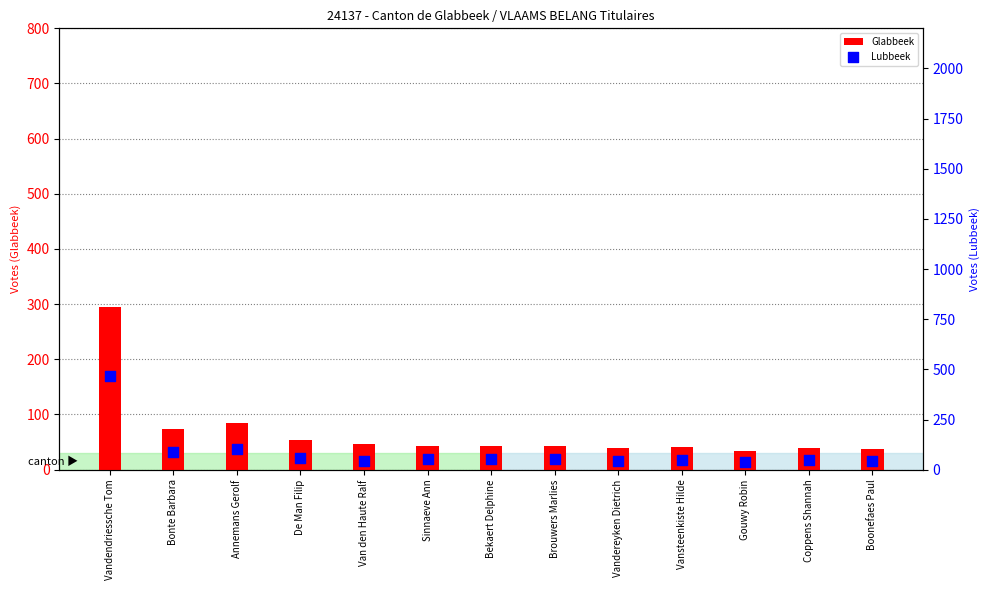

Which series contains the highest Y value?

Lubbeek